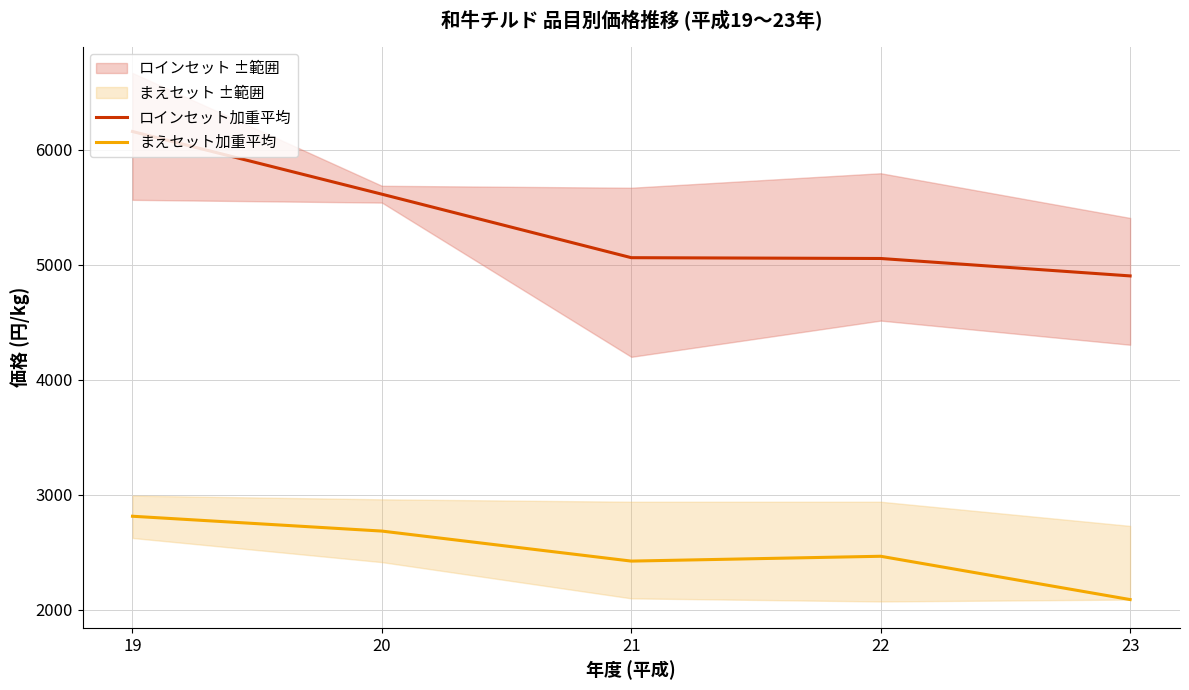

How many lines are shown in the chart?

2